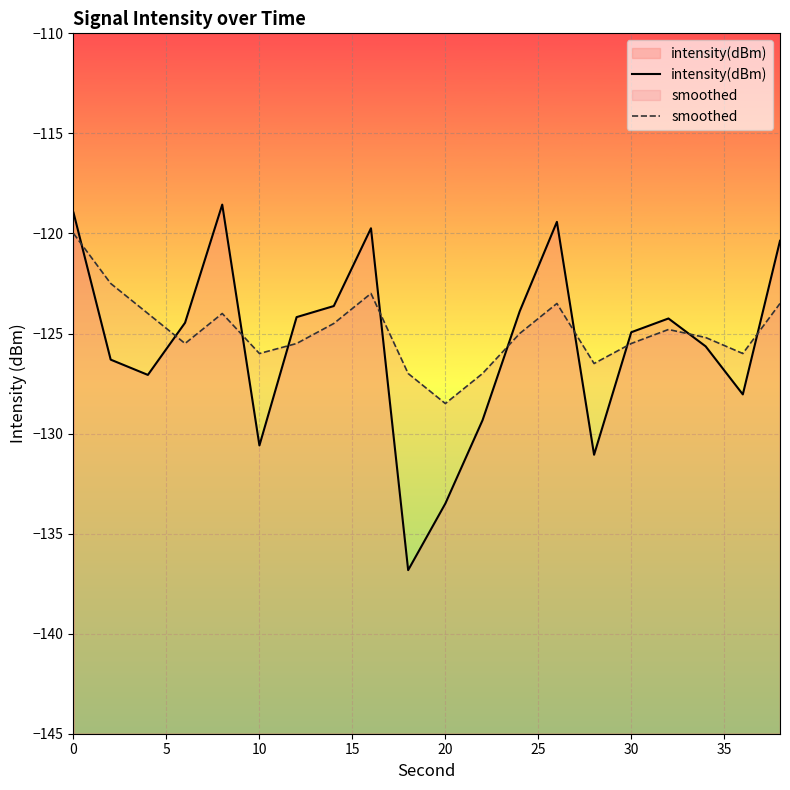

The smoothed series shows -30.8 at 30. True or false?

False